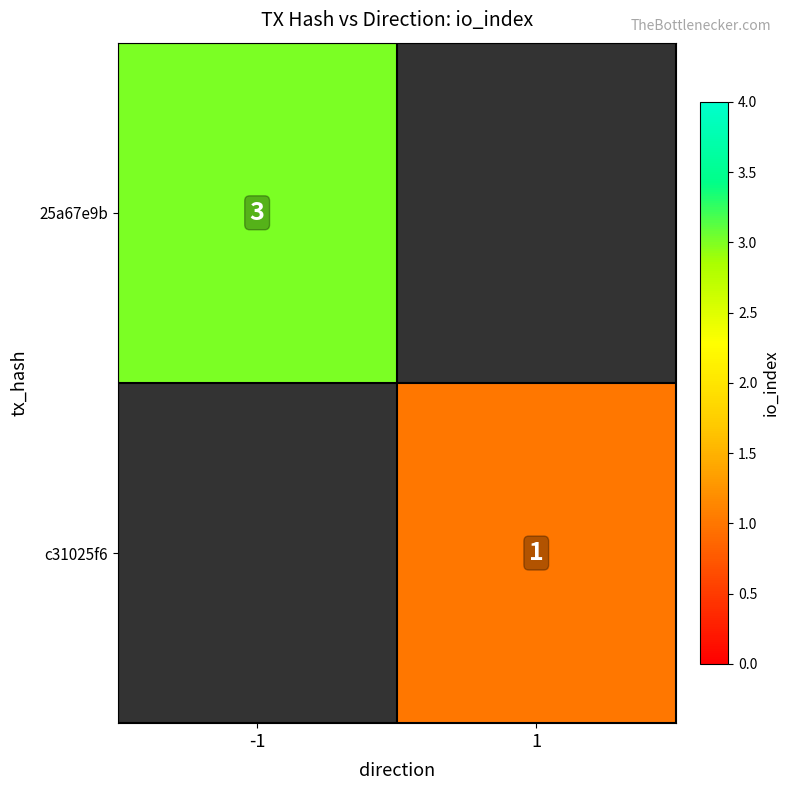

Which category has the lowest value across all series?

1